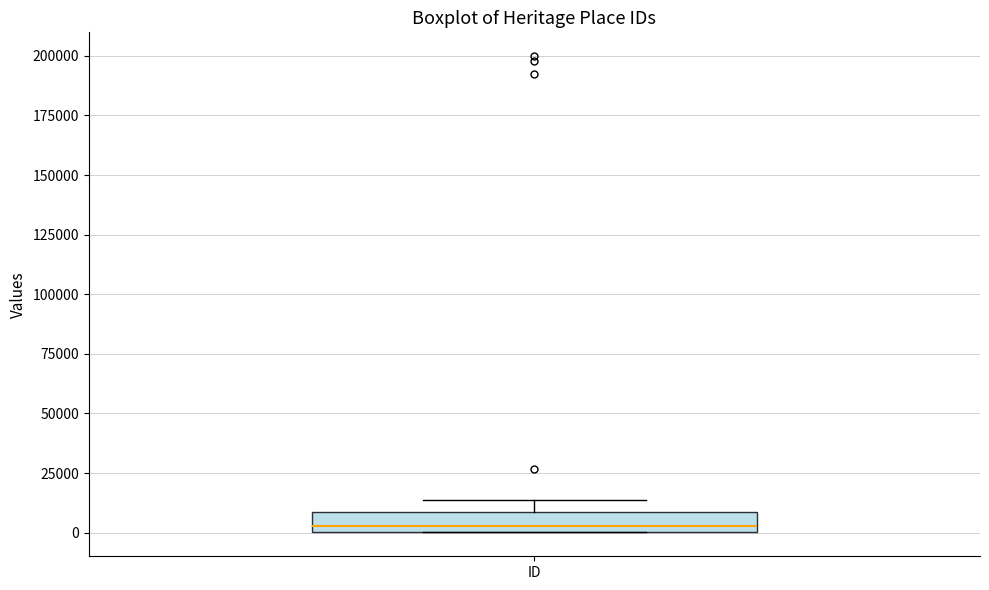

Read this box plot against the y-axis: the position of the median line, the range covered by the box, and the ends of both whiskers. The values are not printed on the chart, so give them approximately, as read against the axis.

median 5000, box 0 to 10000, whiskers 0 to 15000